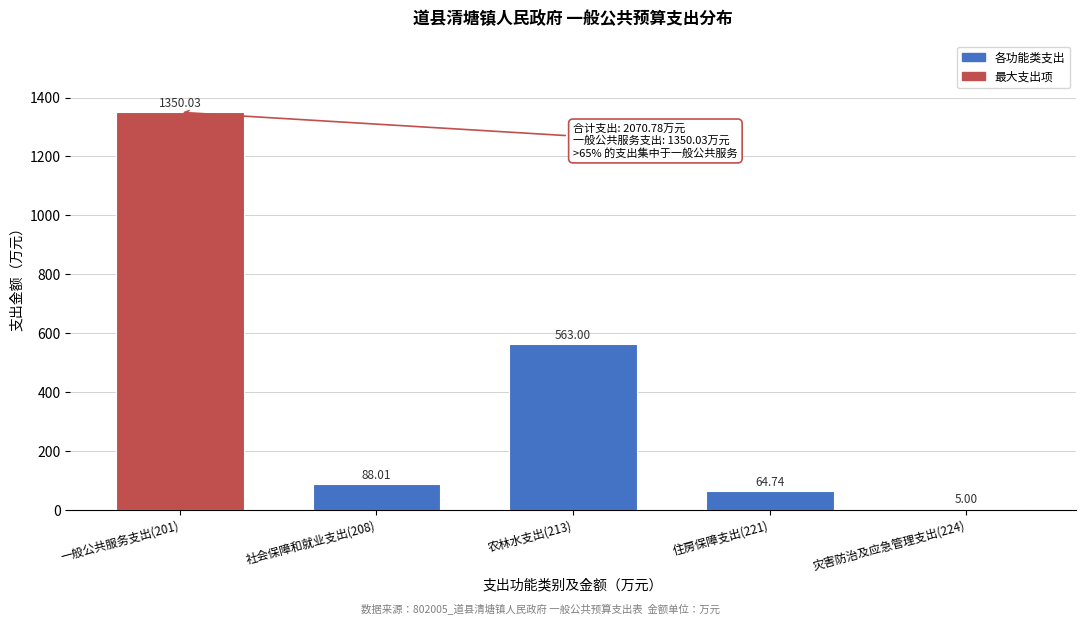

What is the difference between the maximum and second lowest values?

1285.3